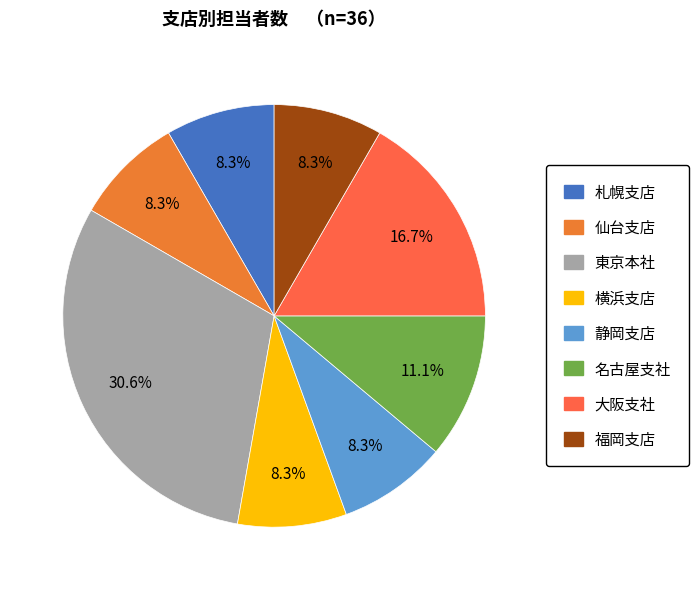

How much of the chart is everything except 横浜支店?

91.7%